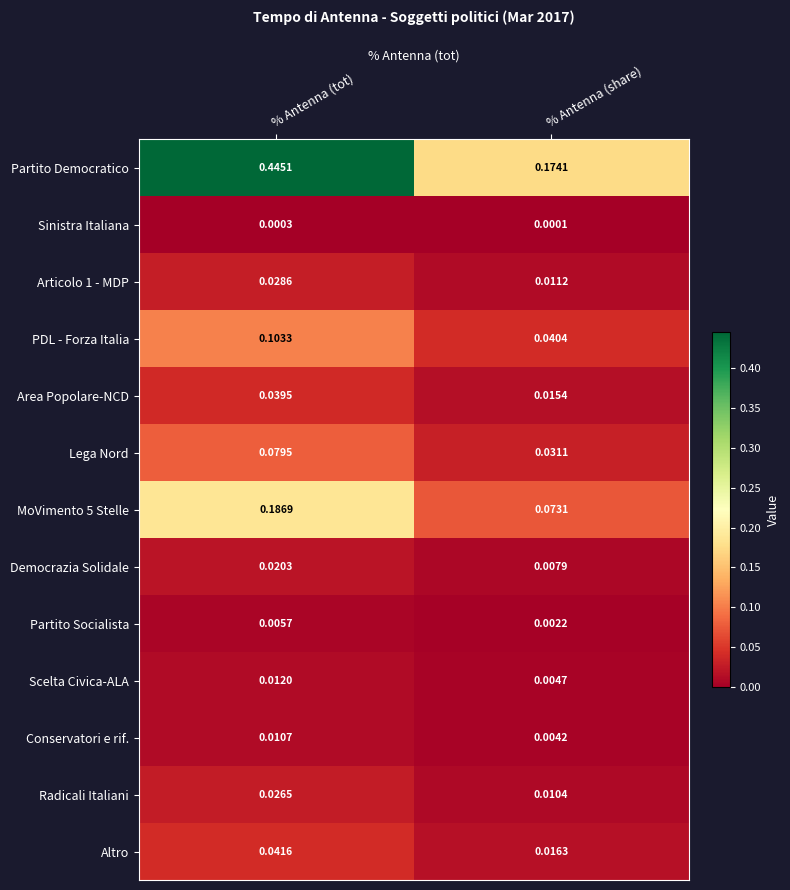

List the labels in order of PDL - Forza Italia value, smallest first.

% Antenna (share), % Antenna (tot)